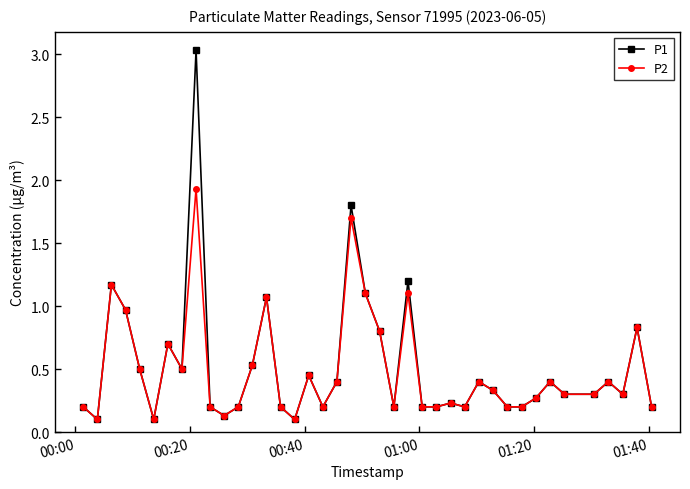

Which series has the largest range (max minus min)?

P1